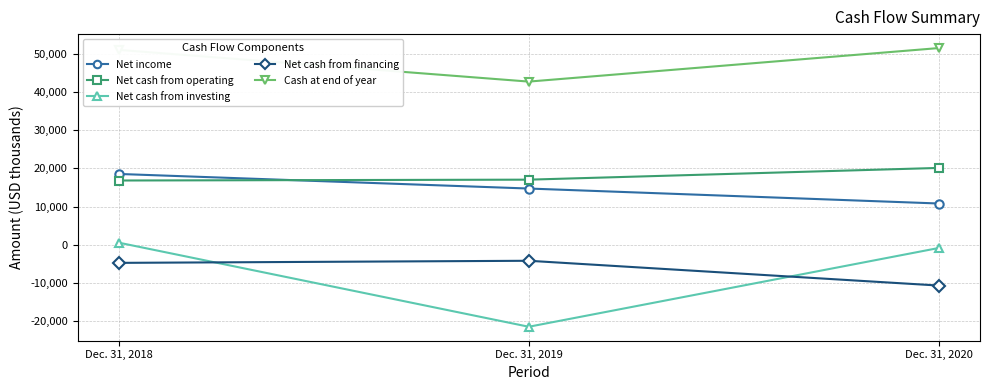

Which series changed the most between Dec. 31, 2018 and Dec. 31, 2019?

Net cash from investing